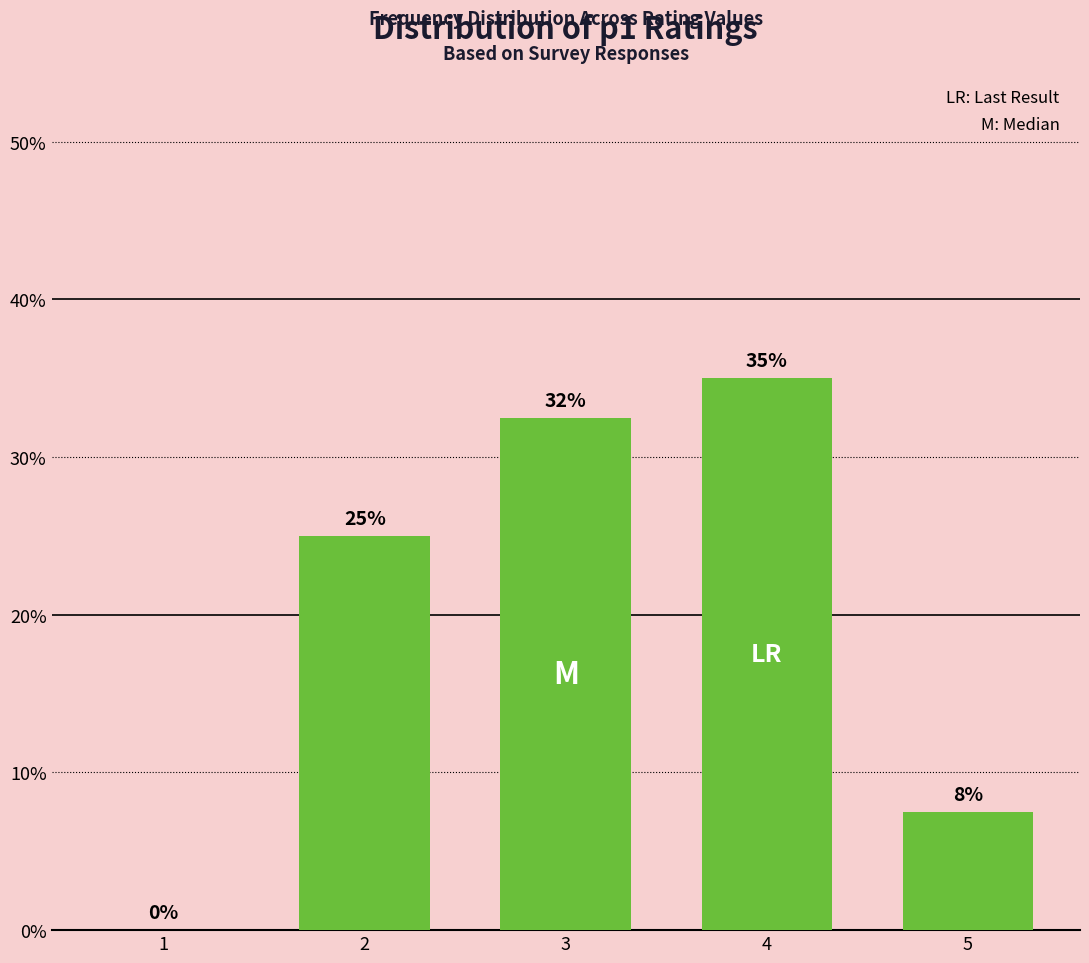

Reading left to right, list all the values displayed in this chart.

0.0	0.2	0.3	0.3	0.1